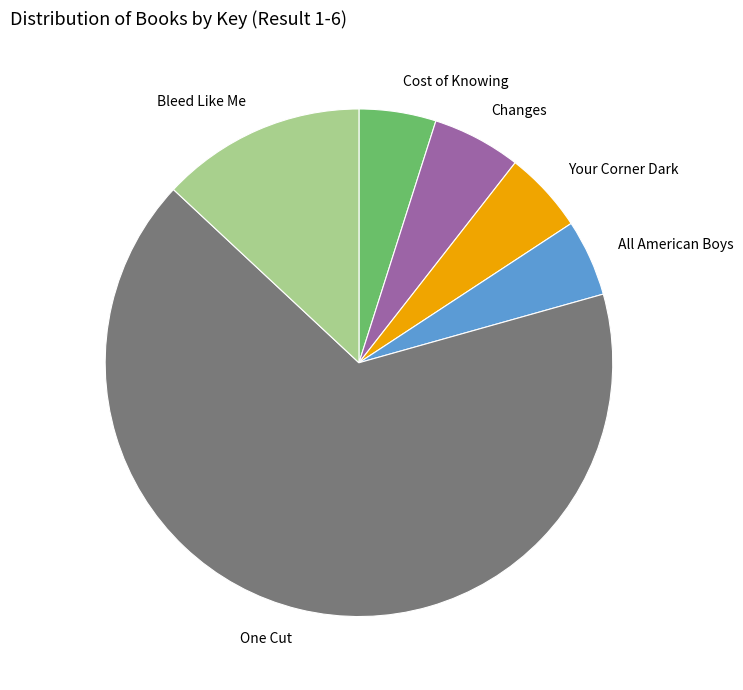

Which has a higher value, Changes or Cost of Knowing?

Changes